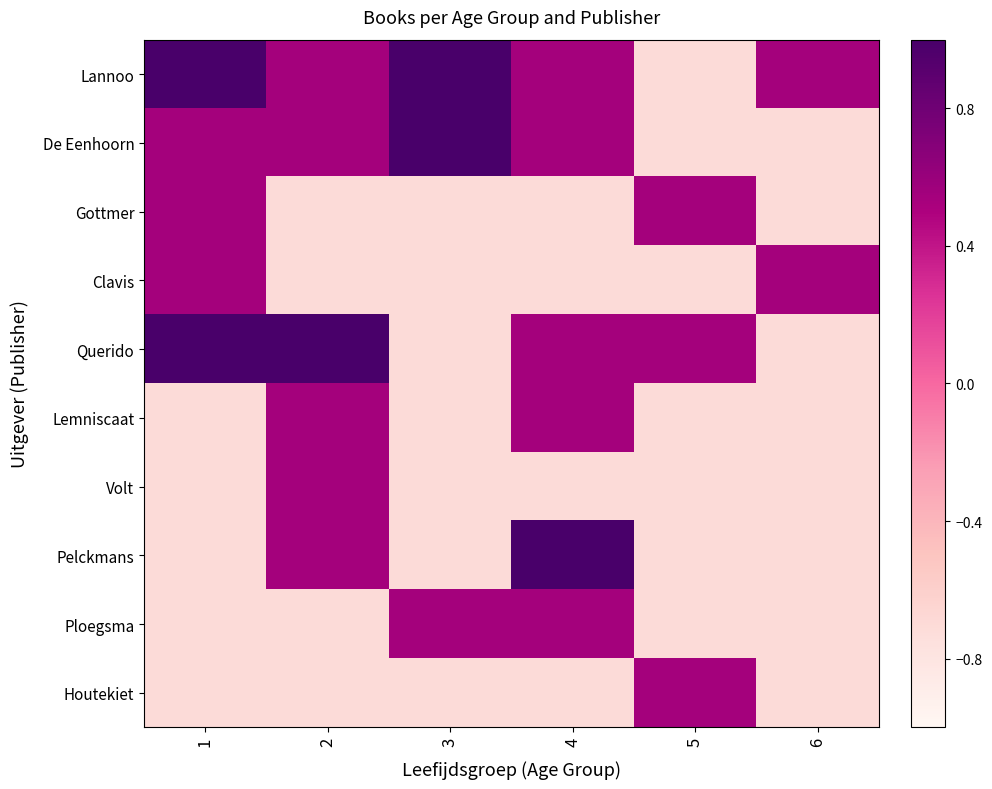

Reading left to right, what are all the values shown in this chart?

Lannoo: 1=1.0	2=0.5	3=1.0	4=0.5	5=-0.7	6=0.5
De Eenhoorn: 1=0.5	2=0.5	3=1.0	4=0.5	5=-0.7	6=-0.7
Gottmer: 1=0.5	2=-0.7	3=-0.7	4=-0.7	5=0.5	6=-0.7
Clavis: 1=0.5	2=-0.7	3=-0.7	4=-0.7	5=-0.7	6=0.5
Querido: 1=1.0	2=1.0	3=-0.7	4=0.5	5=0.5	6=-0.7
Lemniscaat: 1=-0.7	2=0.5	3=-0.7	4=0.5	5=-0.7	6=-0.7
Volt: 1=-0.7	2=0.5	3=-0.7	4=-0.7	5=-0.7	6=-0.7
Pelckmans: 1=-0.7	2=0.5	3=-0.7	4=1.0	5=-0.7	6=-0.7
Ploegsma: 1=-0.7	2=-0.7	3=0.5	4=0.5	5=-0.7	6=-0.7
Houtekiet: 1=-0.7	2=-0.7	3=-0.7	4=-0.7	5=0.5	6=-0.7